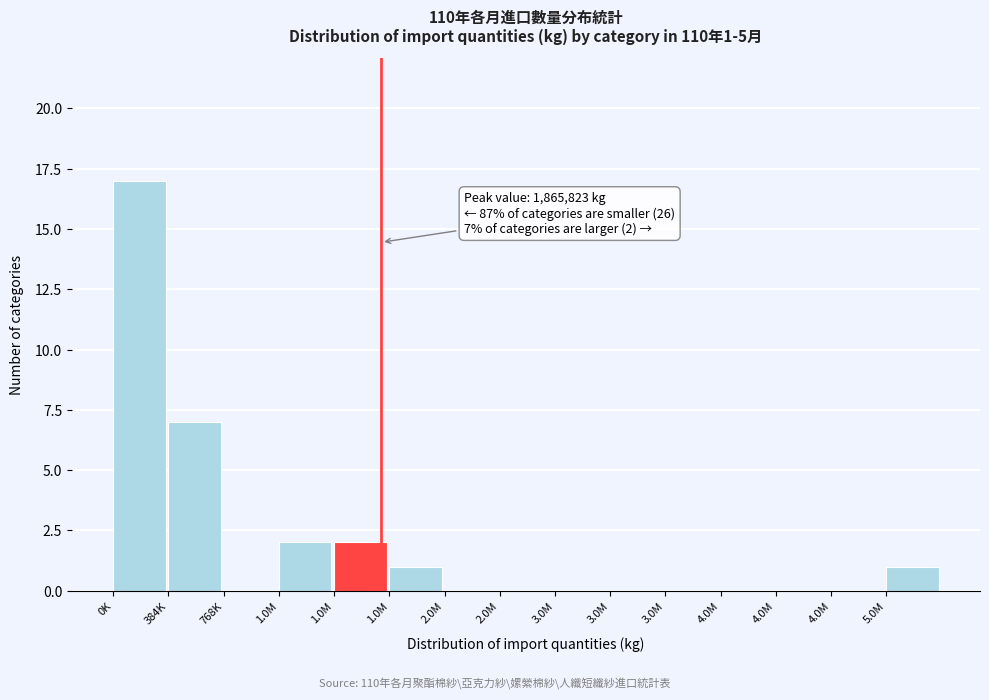

How many categories are shown in the chart?

15